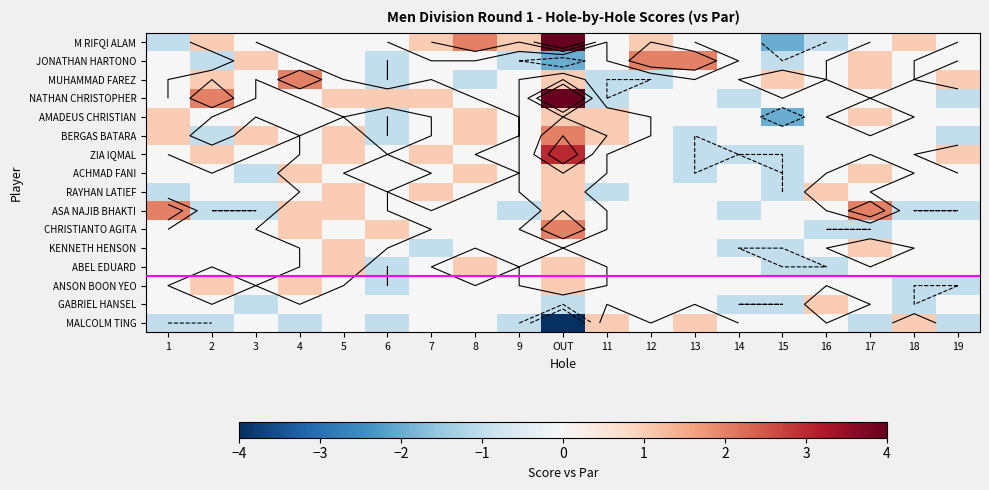

Is it true that AMADEUS CHRISTIAN equals -2 at 2?

False